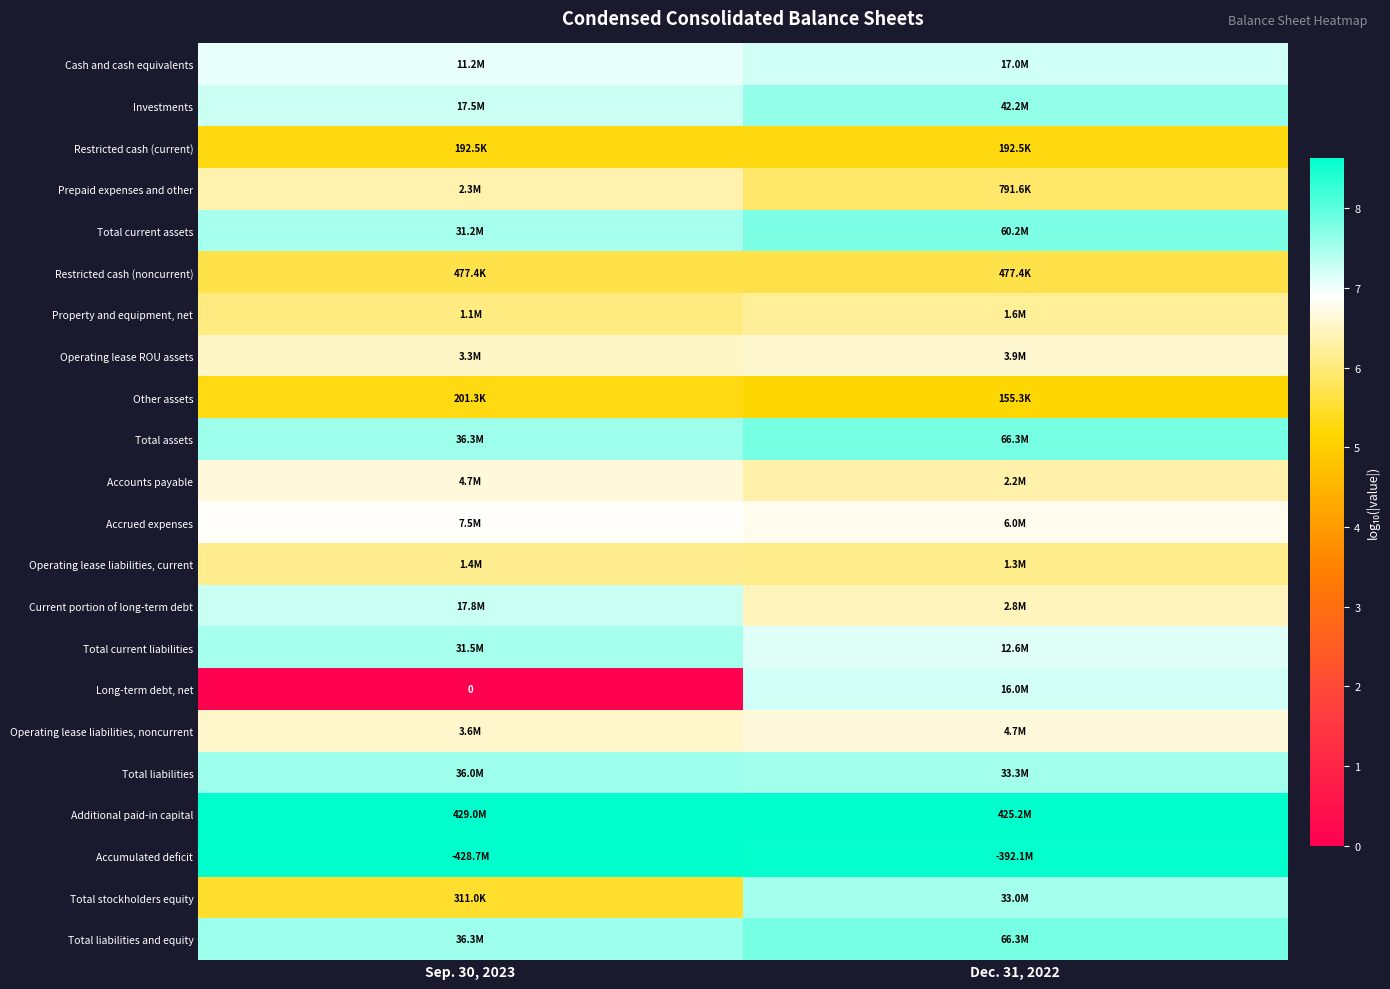

What is the average value of the Operating lease ROU assets series?

6.6